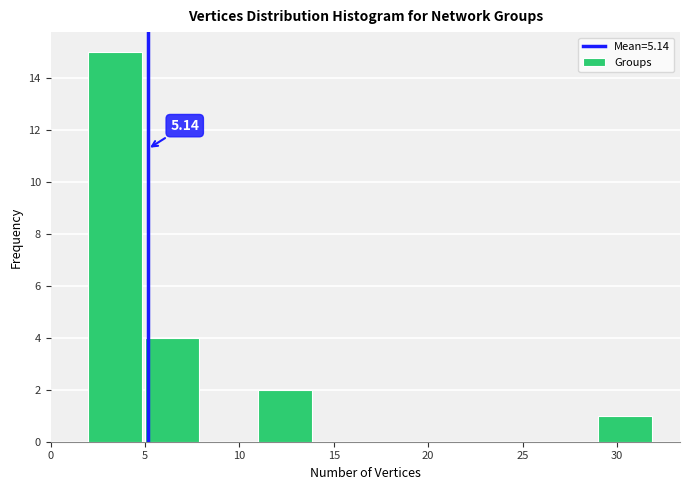

Over which range of the x-axis is the bar tallest?

2 to 5